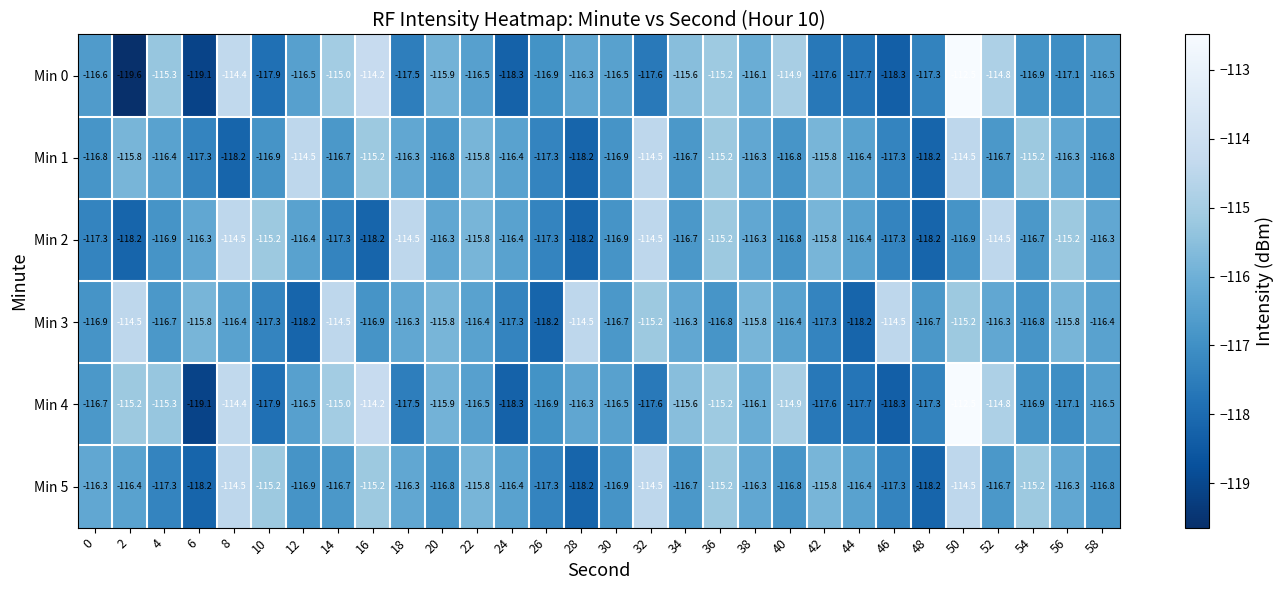

At which category is the sum across all series the highest?

50